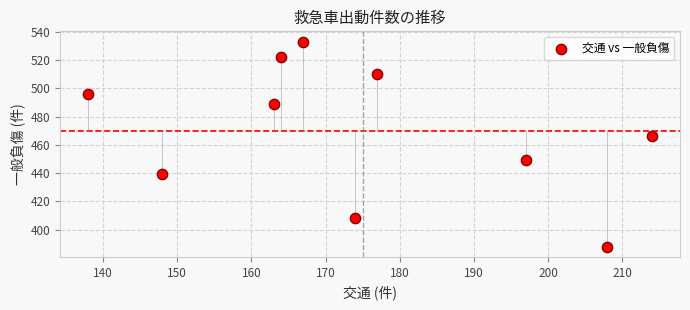

What Y value in the scatter plot is closest to 460?

466